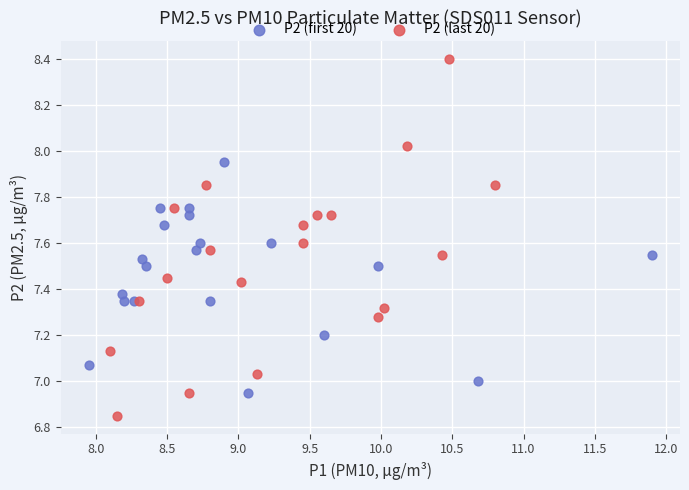

Which series reaches the minimum Y coordinate?

P2 (last 20)